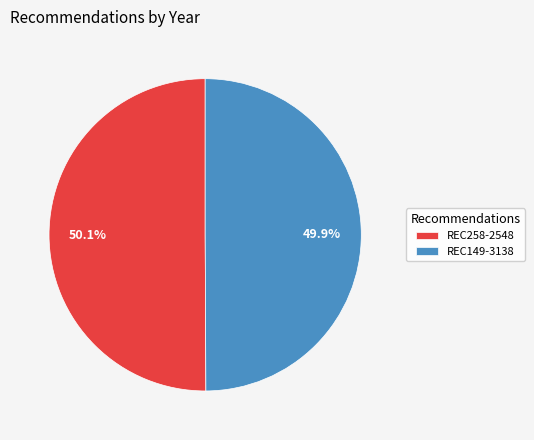

Is there any slice that represents more than half of the pie?

Yes